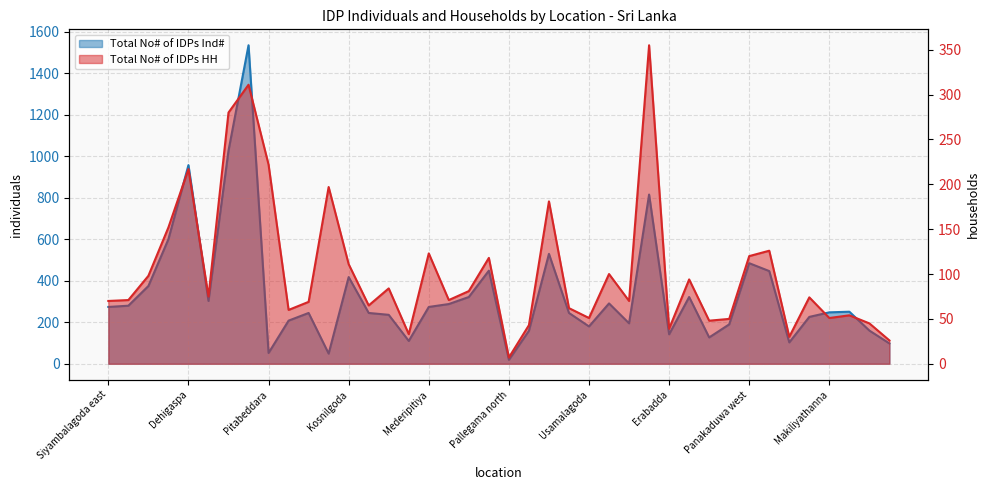

True or false: Total No# of IDPs HH has more than 0 points higher than both neighbors.

True